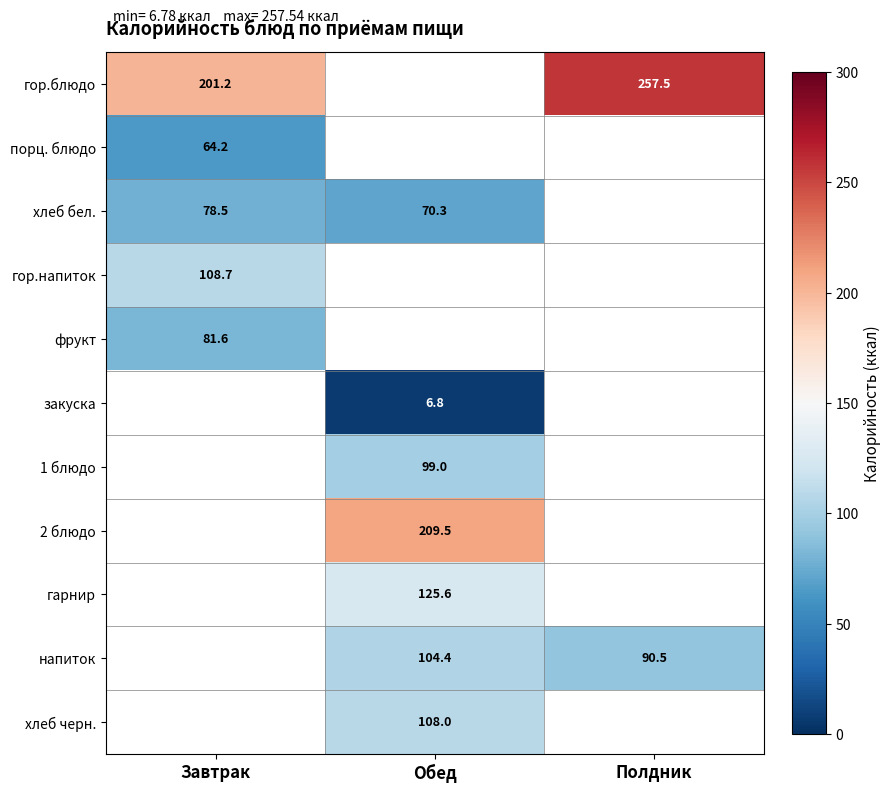

Is it true that гор.напиток equals 167.8 at Завтрак?

False